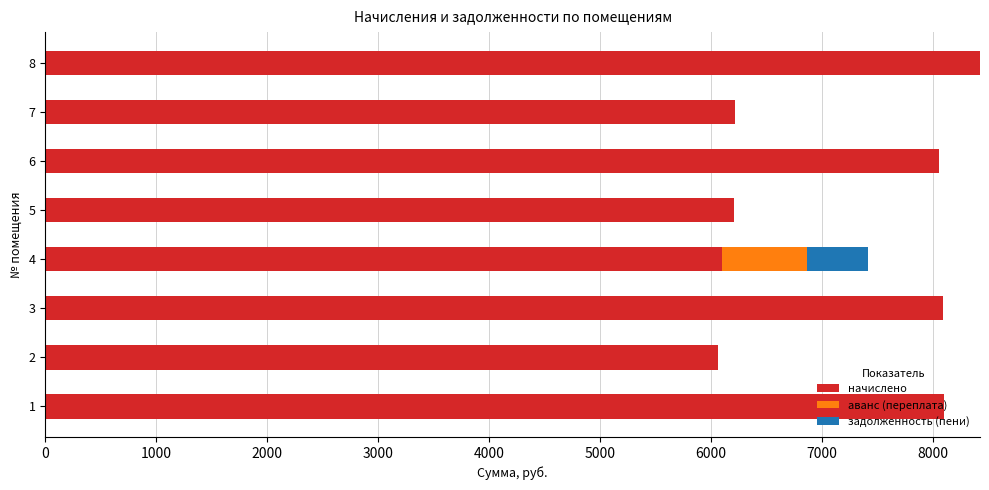

What is the sum of the начислено values at 7 and 3?

14306.5